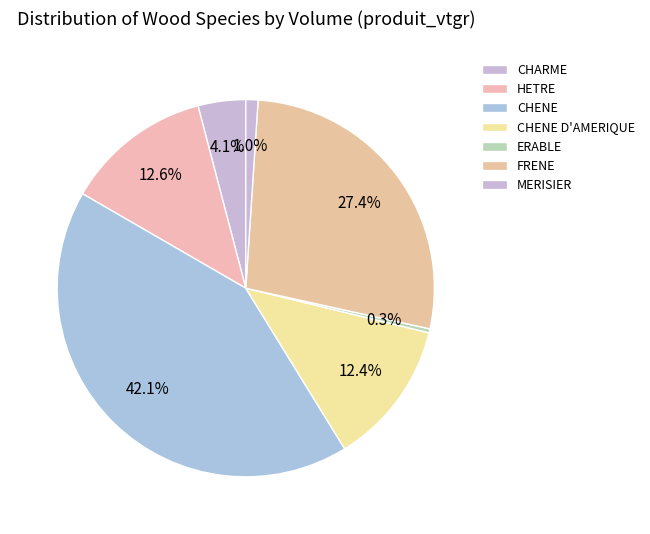

How many segments does this pie chart have?

7